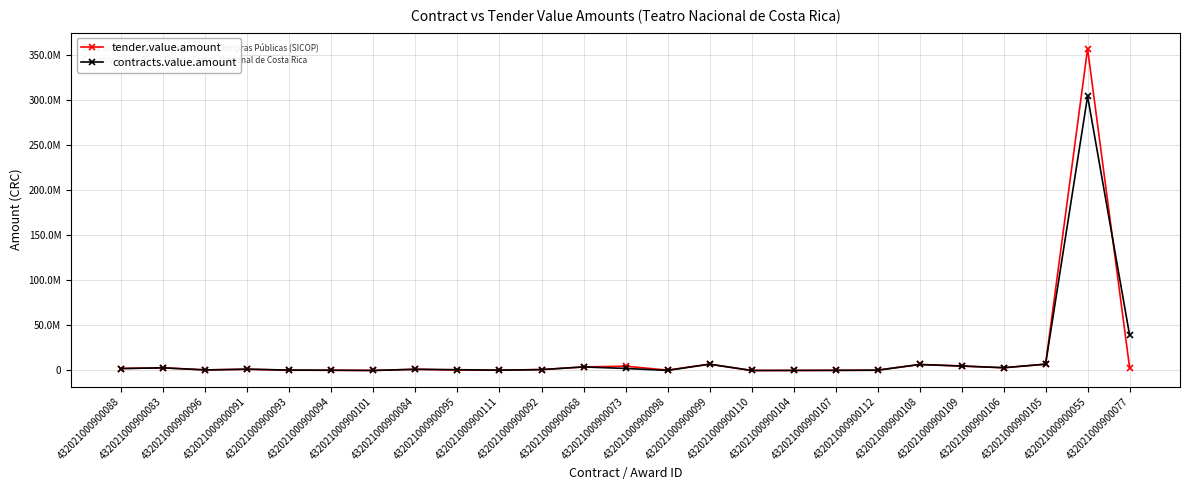

What are all the series names shown in the legend?

tender.value.amount, contracts.value.amount